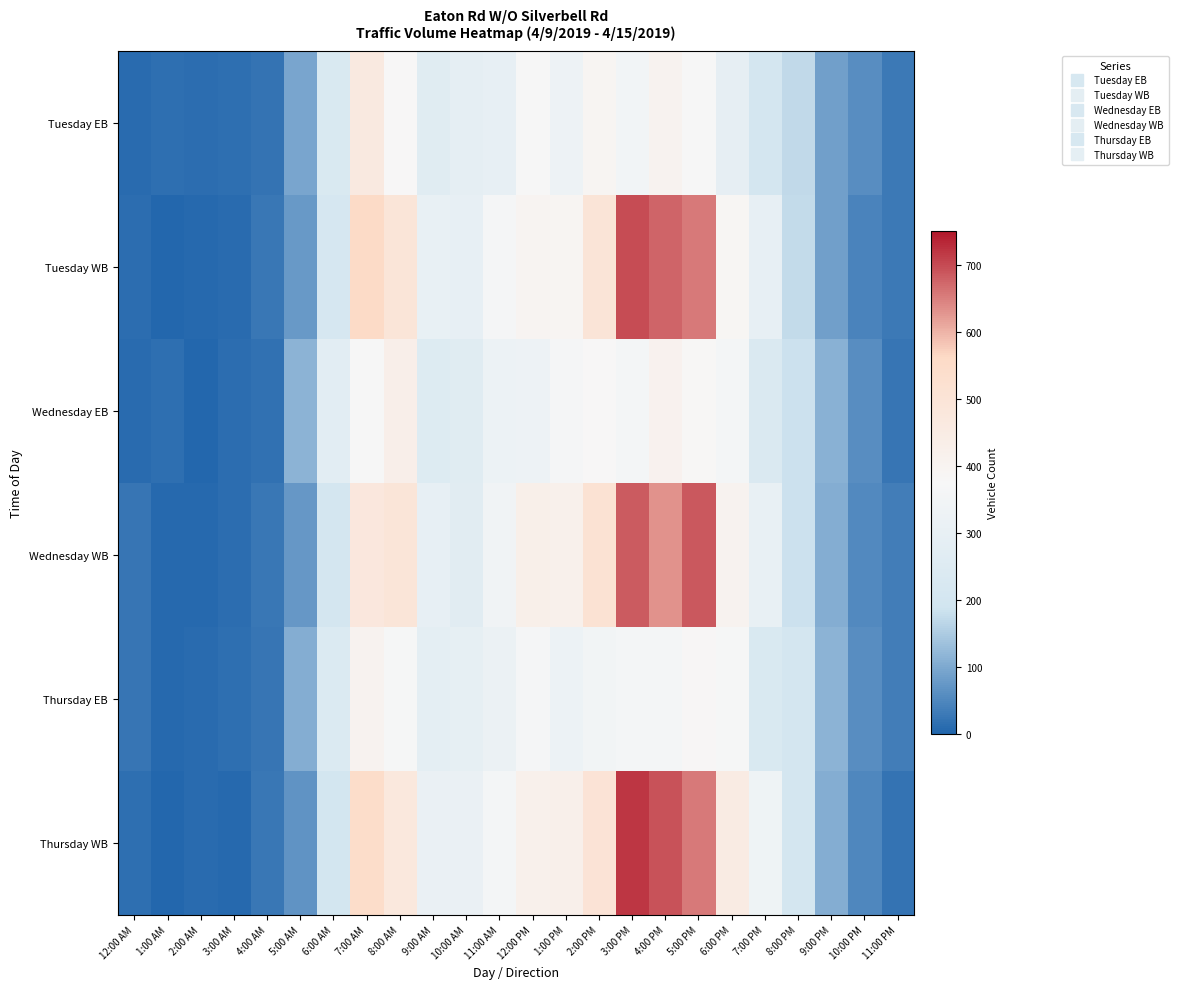

Reading left to right, what are all the values shown in this chart?

Tuesday EB: 12:00 AM=10	1:00 AM=16	2:00 AM=13	3:00 AM=15	4:00 AM=23	5:00 AM=94	6:00 AM=230	7:00 AM=465	8:00 AM=375	9:00 AM=265	10:00 AM=288	11:00 AM=297	12:00 PM=373	1:00 PM=331	2:00 PM=393	3:00 PM=351	4:00 PM=406	5:00 PM=373	6:00 PM=292	7:00 PM=208	8:00 PM=170	9:00 PM=86	10:00 PM=61	11:00 PM=30
Tuesday WB: 12:00 AM=14	1:00 AM=5	2:00 AM=8	3:00 AM=9	4:00 AM=29	5:00 AM=78	6:00 AM=216	7:00 AM=558	8:00 AM=494	9:00 AM=304	10:00 AM=299	11:00 AM=362	12:00 PM=398	1:00 PM=393	2:00 PM=498	3:00 PM=700	4:00 PM=675	5:00 PM=656	6:00 PM=388	7:00 PM=299	8:00 PM=173	9:00 PM=86	10:00 PM=45	11:00 PM=30
Wednesday EB: 12:00 AM=11	1:00 AM=17	2:00 AM=5	3:00 AM=14	4:00 AM=19	5:00 AM=117	6:00 AM=274	7:00 AM=370	8:00 AM=429	9:00 AM=251	10:00 AM=263	11:00 AM=323	12:00 PM=328	1:00 PM=362	2:00 PM=375	3:00 PM=356	4:00 PM=409	5:00 PM=379	6:00 PM=356	7:00 PM=235	8:00 PM=182	9:00 PM=114	10:00 PM=61	11:00 PM=25
Wednesday WB: 12:00 AM=24	1:00 AM=6	2:00 AM=8	3:00 AM=13	4:00 AM=27	5:00 AM=74	6:00 AM=208	7:00 AM=475	8:00 AM=494	9:00 AM=300	10:00 AM=269	11:00 AM=340	12:00 PM=427	1:00 PM=419	2:00 PM=510	3:00 PM=684	4:00 PM=630	5:00 PM=688	6:00 PM=406	7:00 PM=302	8:00 PM=184	9:00 PM=107	10:00 PM=55	11:00 PM=38
Thursday EB: 12:00 AM=25	1:00 AM=8	2:00 AM=9	3:00 AM=15	4:00 AM=25	5:00 AM=106	6:00 AM=241	7:00 AM=402	8:00 AM=367	9:00 AM=287	10:00 AM=295	11:00 AM=322	12:00 PM=363	1:00 PM=324	2:00 PM=347	3:00 PM=360	4:00 PM=357	5:00 PM=381	6:00 PM=368	7:00 PM=231	8:00 PM=203	9:00 PM=116	10:00 PM=61	11:00 PM=36
Thursday WB: 12:00 AM=17	1:00 AM=3	2:00 AM=11	3:00 AM=8	4:00 AM=29	5:00 AM=69	6:00 AM=202	7:00 AM=545	8:00 AM=474	9:00 AM=311	10:00 AM=313	11:00 AM=355	12:00 PM=421	1:00 PM=424	2:00 PM=503	3:00 PM=720	4:00 PM=693	5:00 PM=654	6:00 PM=449	7:00 PM=335	8:00 PM=208	9:00 PM=108	10:00 PM=50	11:00 PM=22